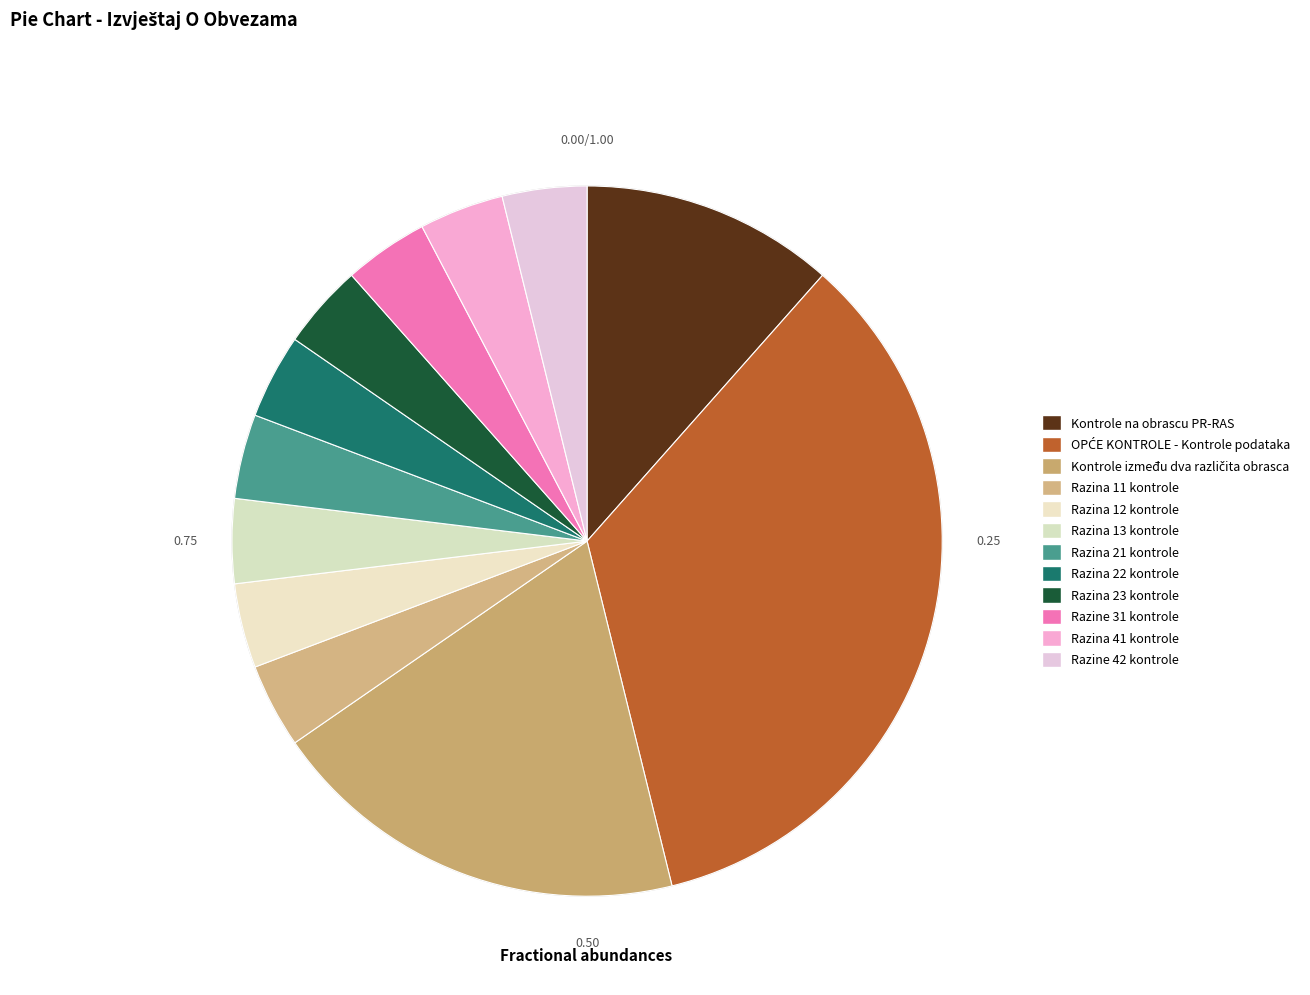

Approximately how many times larger is the value at Razina 22 kontrole compared to Kontrole između dva različita obrasca?

0.2